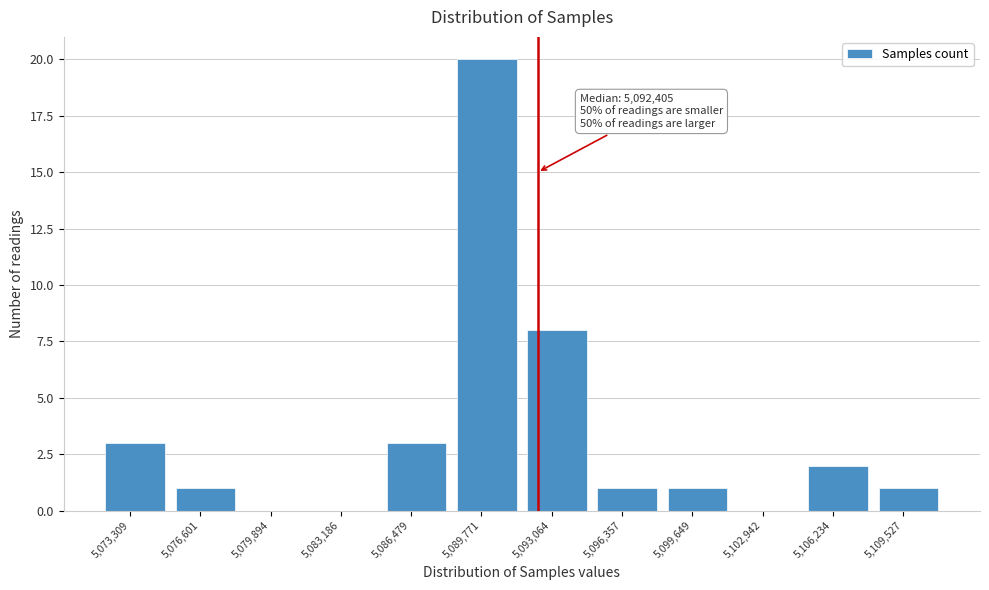

Reading left to right, what are all the values shown in this chart?

5,073,309=3	5,076,601=1	5,079,894=0	5,083,186=0	5,086,479=3	5,089,771=20	5,093,064=8	5,096,357=1	5,099,649=1	5,102,942=0	5,106,234=2	5,109,527=1